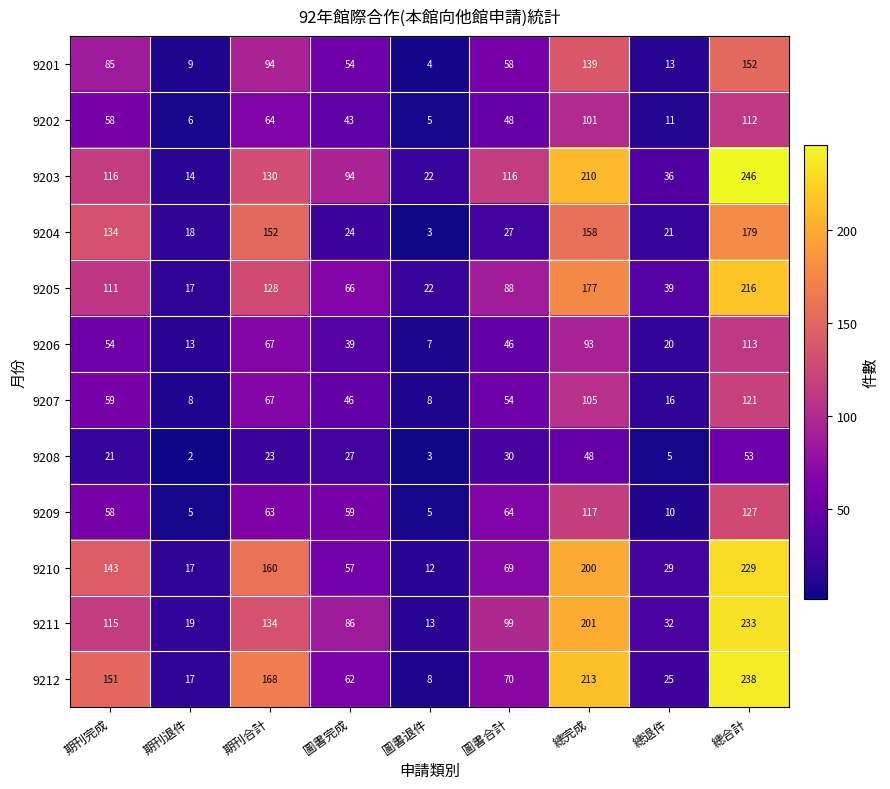

List the labels in order of 9211 value, largest first.

總合計, 總完成, 期刊合計, 期刊完成, 圖書合計, 圖書完成, 總退件, 期刊退件, 圖書退件